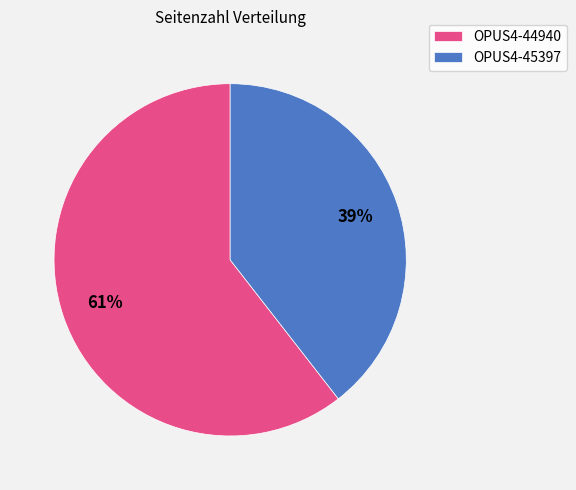

To the nearest percent, what is the combined percentage of OPUS4-44940 and OPUS4-45397?

100%